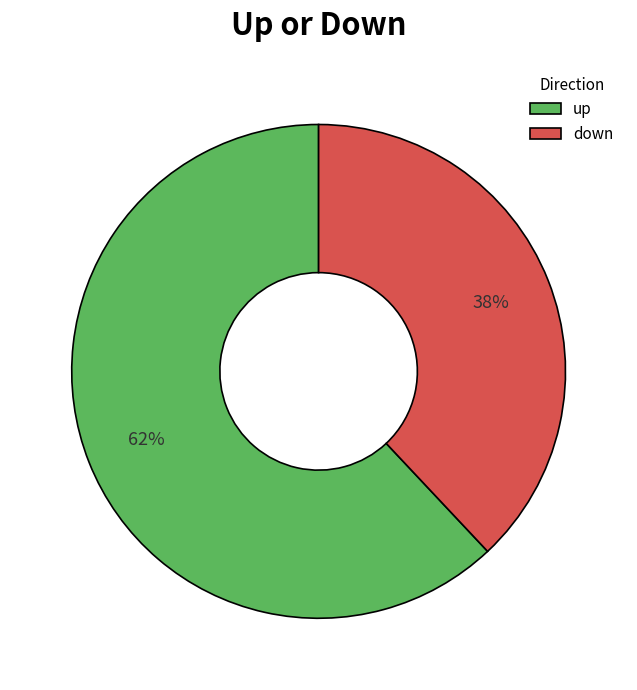

Which slice is the smallest?

down